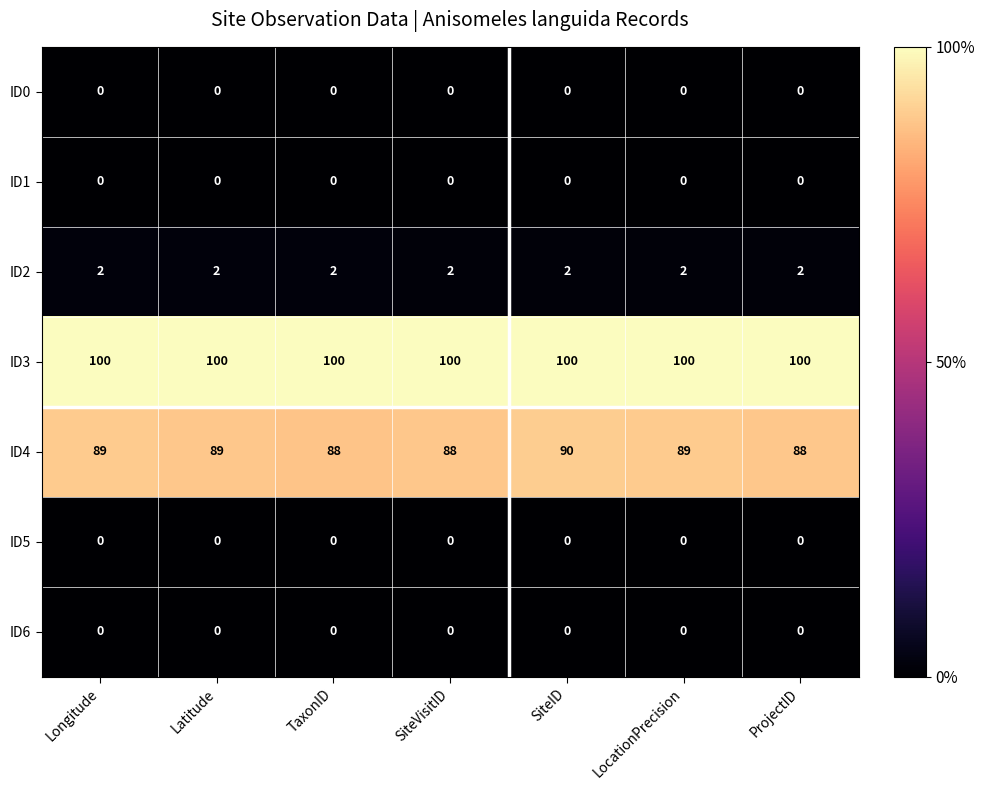

Which series has the largest range (max minus min)?

ID4